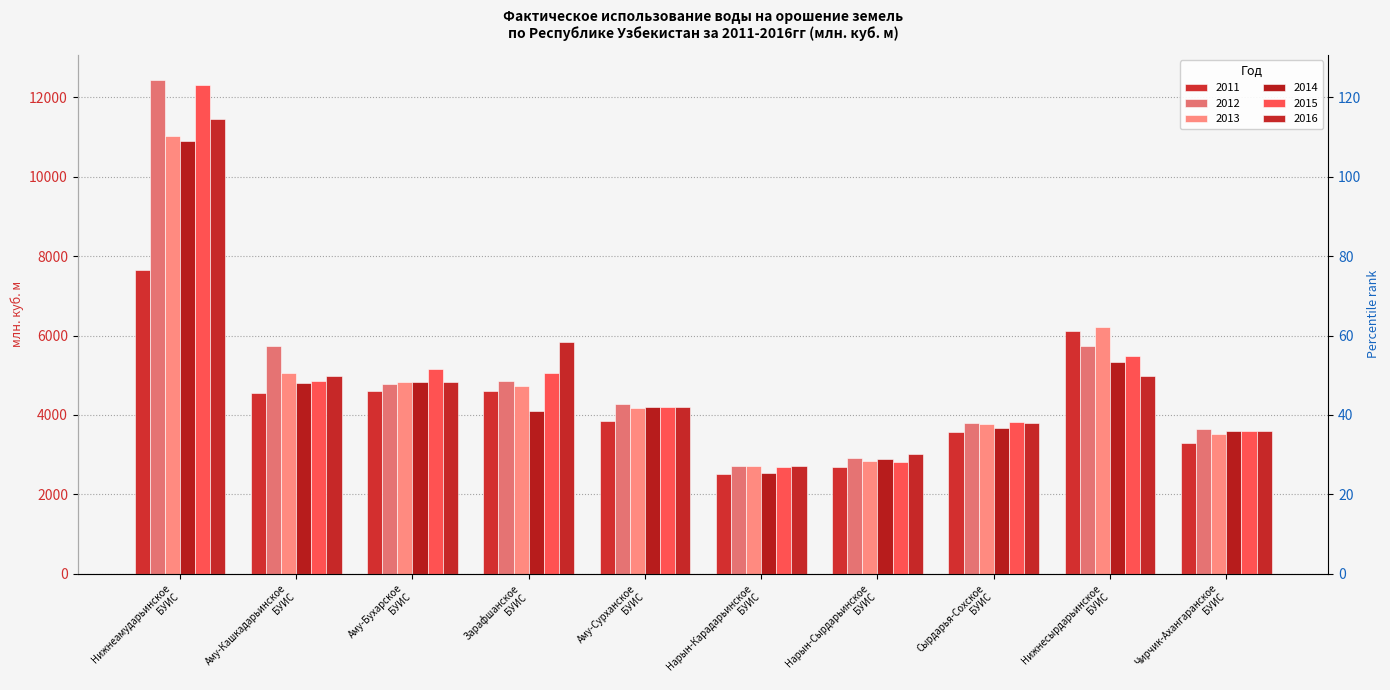

How many bars are there in total?

60